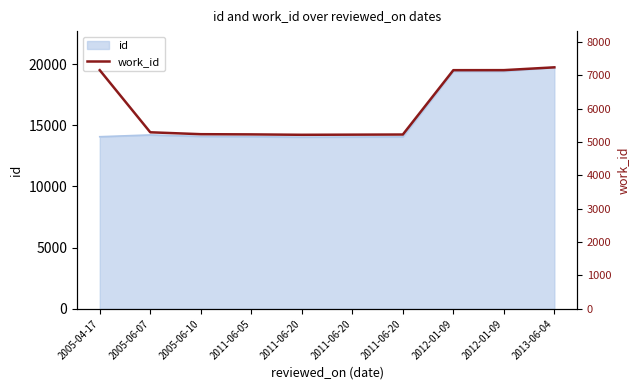

At which label is the value closest to 6225?

2005-04-17